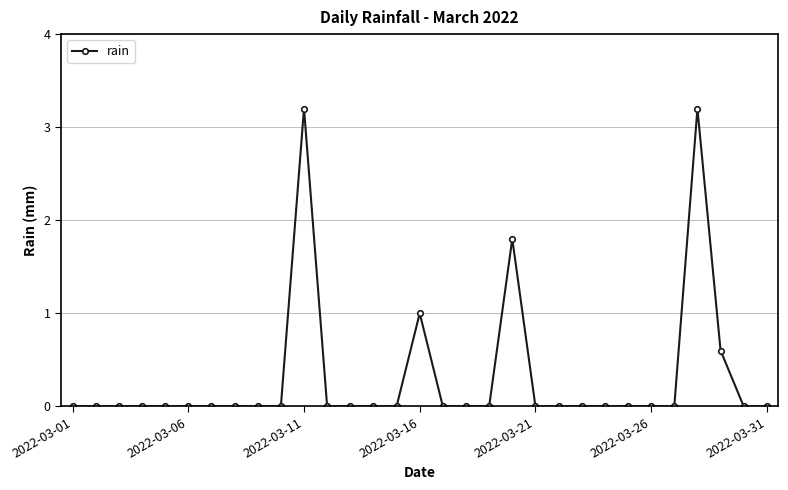

How many lines are shown in the chart?

1